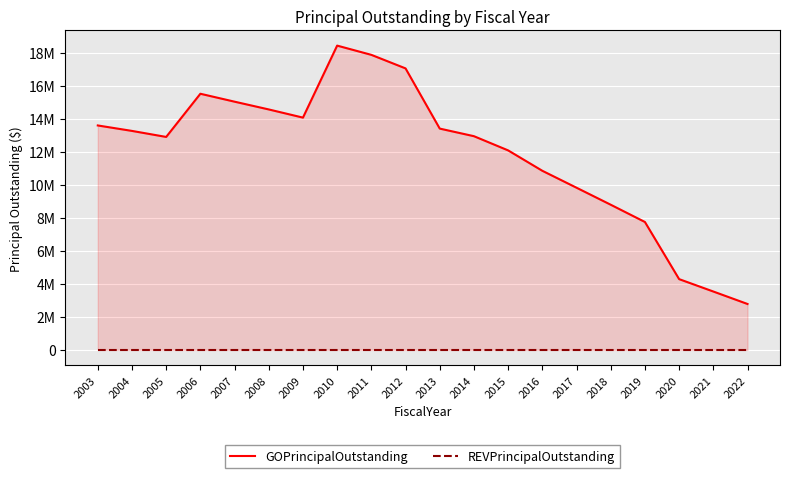

How many lines are shown in the chart?

2